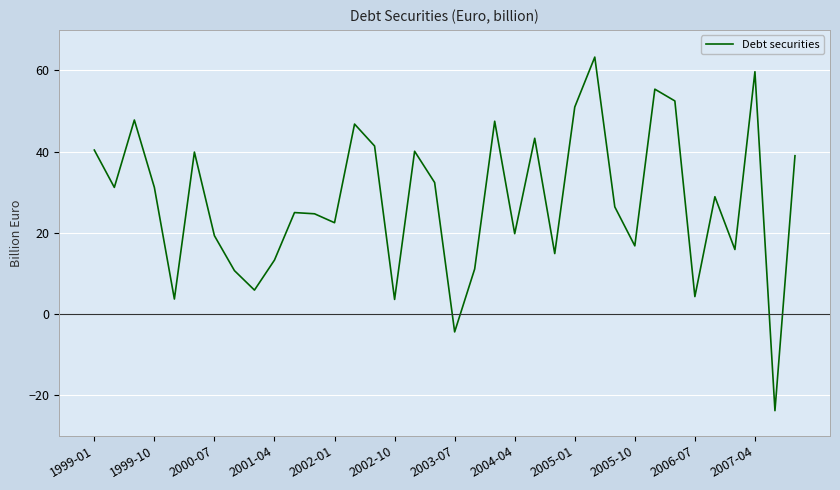

Is this an area chart (filled region under the line)?

No